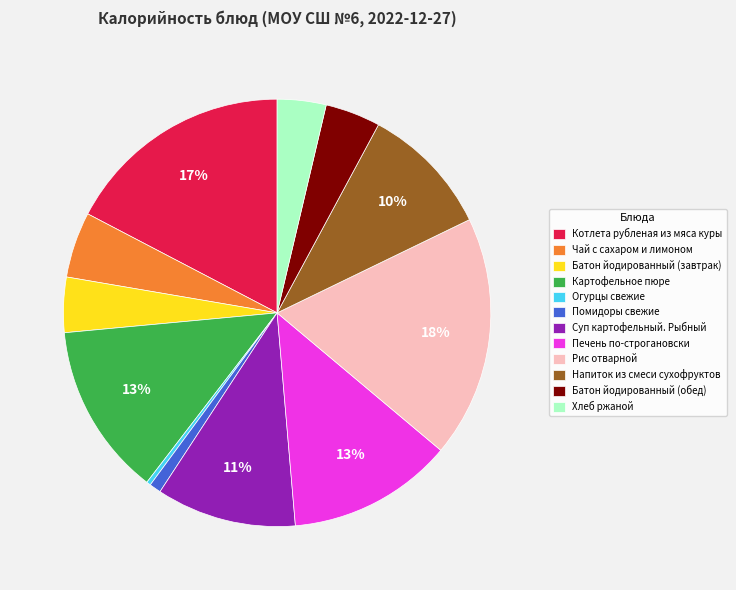

To the nearest percent, what is the average slice percentage?

8%